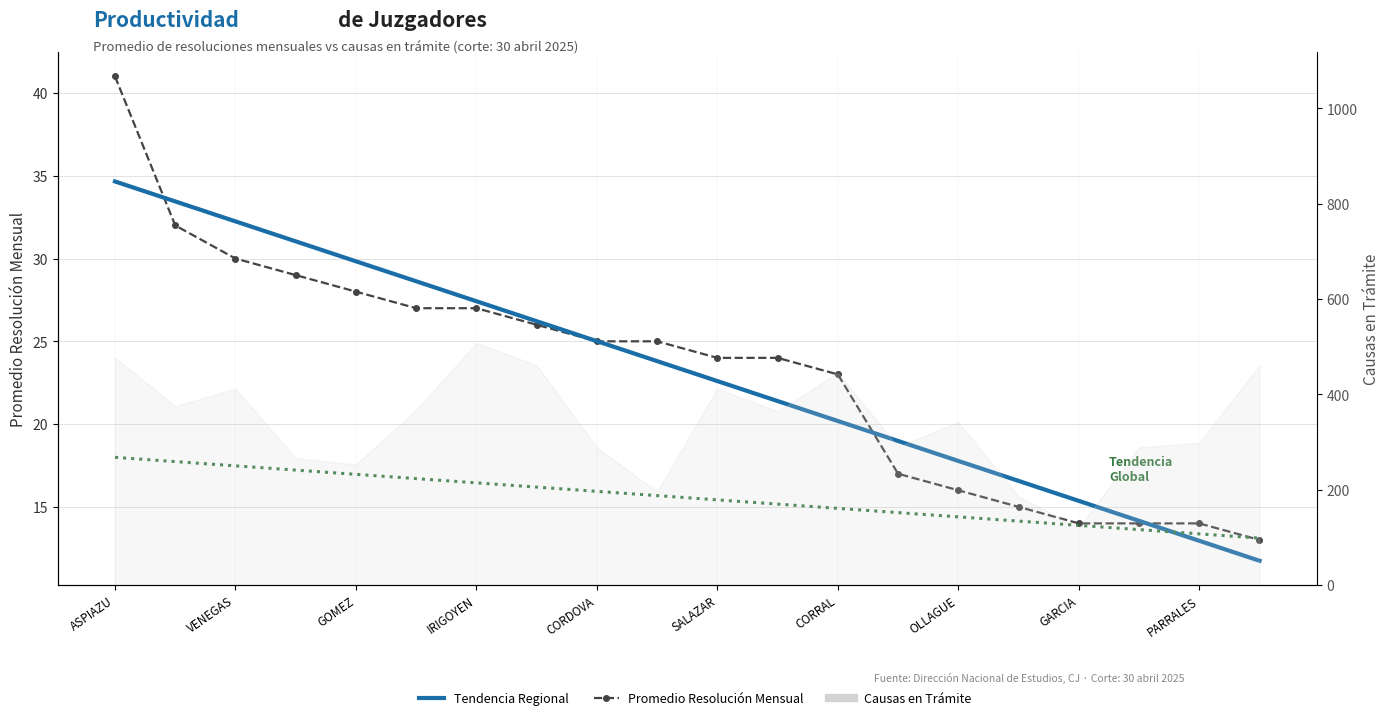

True or false: Promedio Resolución Mensual and Tendencia Global intersect in this chart.

True